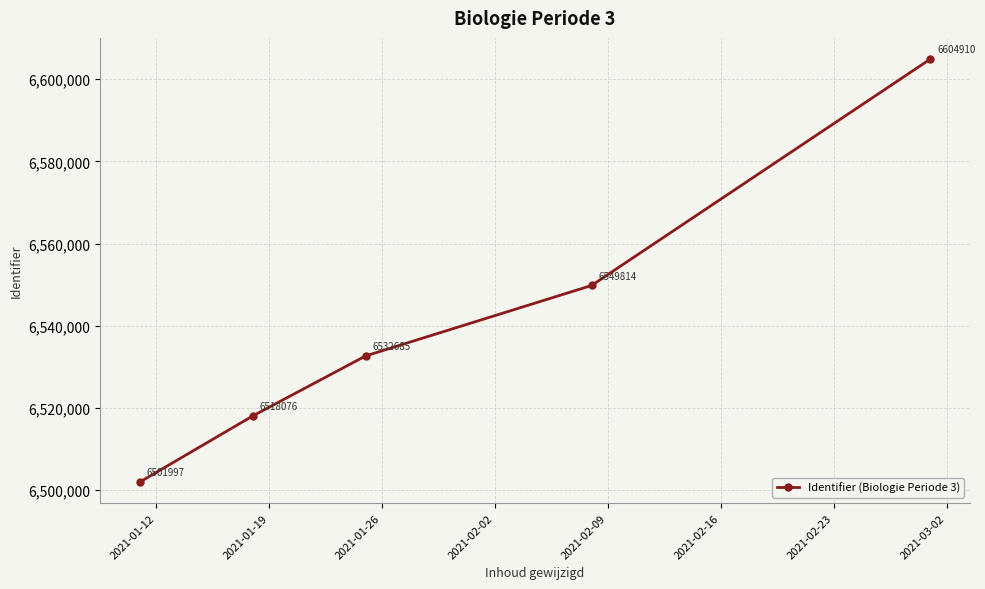

True or false: the data has more than 0 interior local peaks.

False